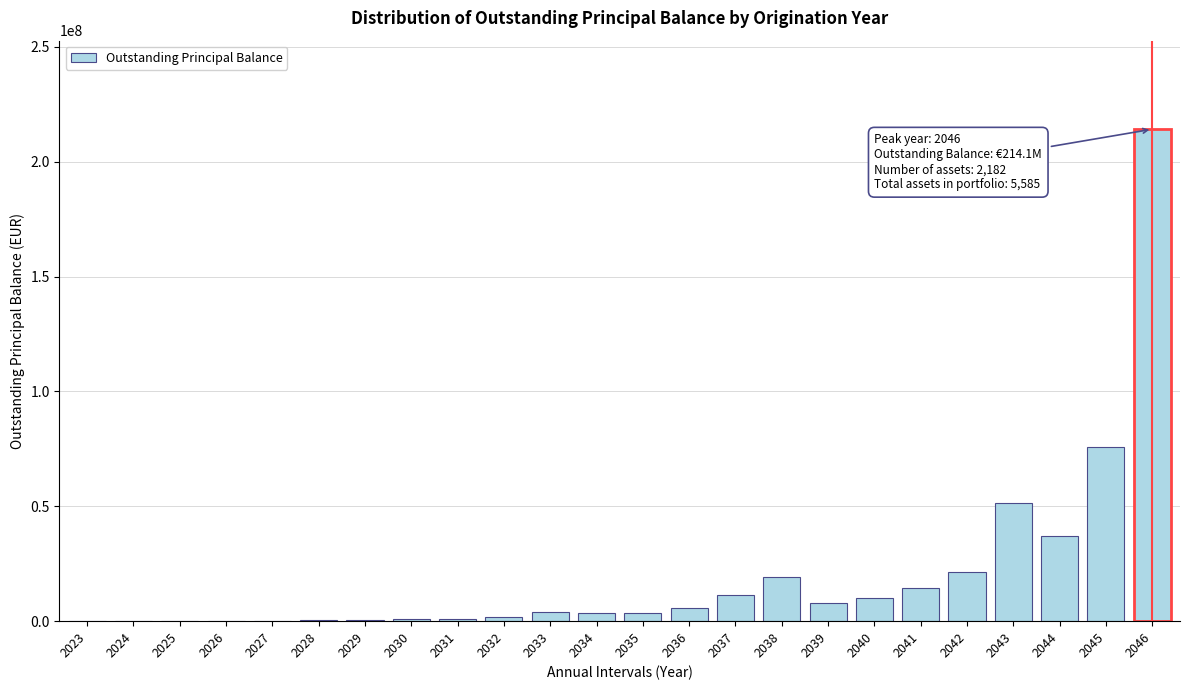

What is the maximum value shown in the chart?

214140890.8